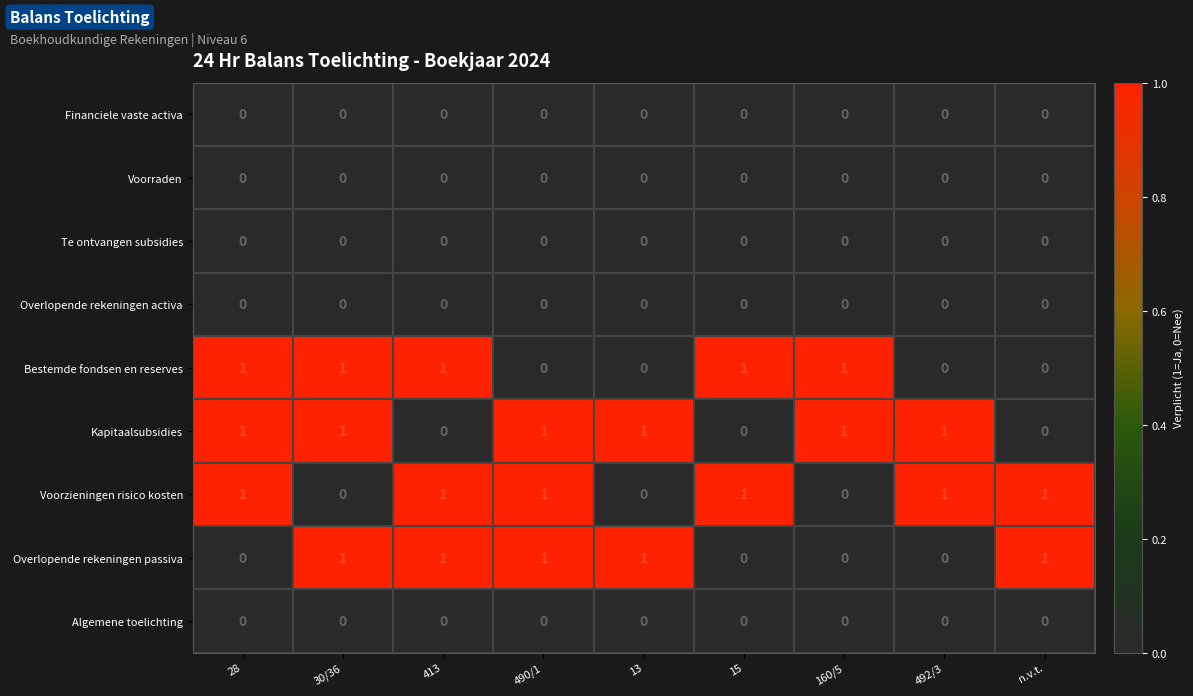

How many Kapitaalsubsidies values are between 0 and 1?

9